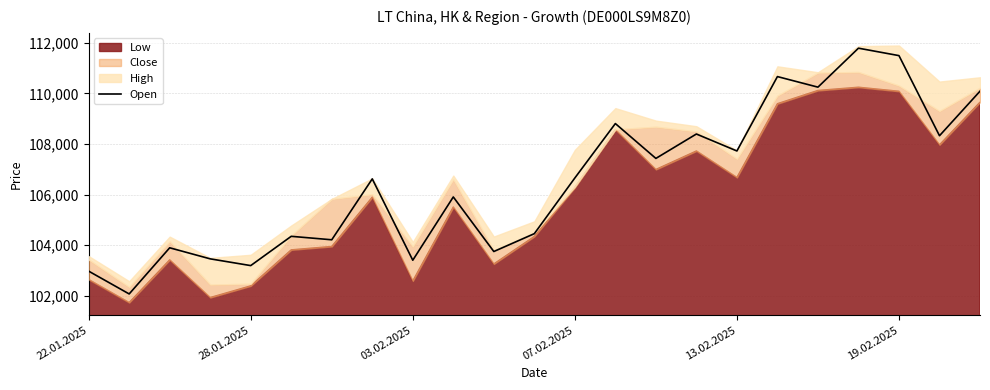

What is the label of the 4th point from the right?

19